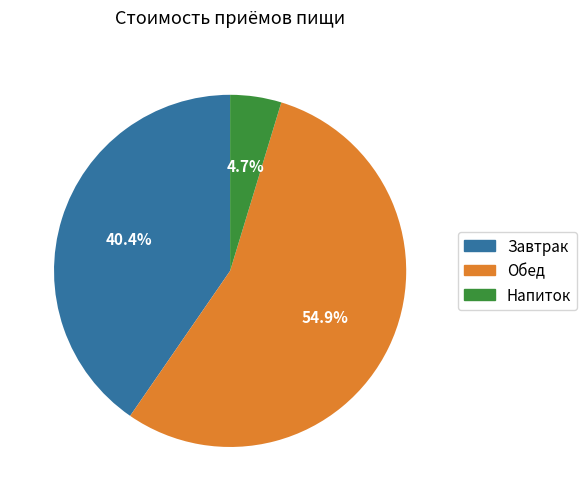

To the nearest percent, what portion does Напиток represent?

5%